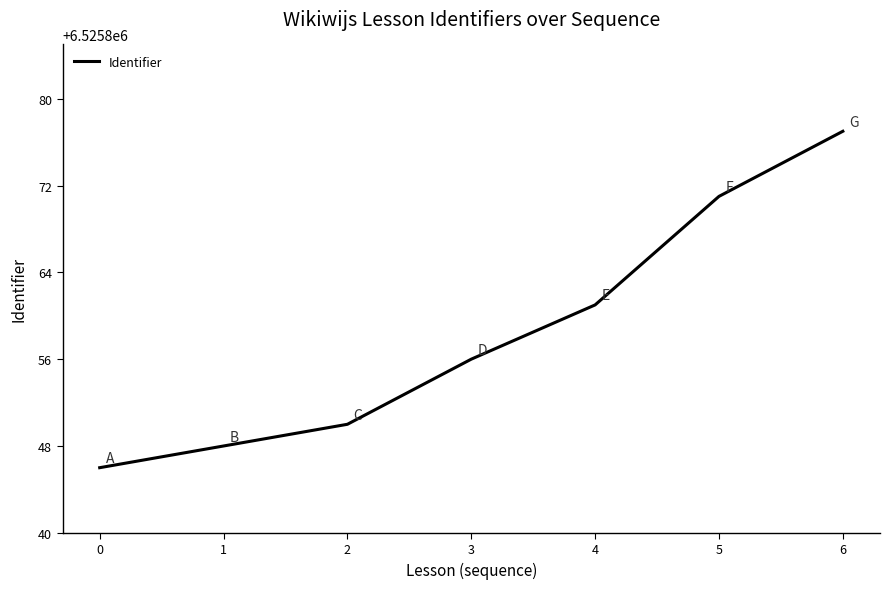

Reading left to right, list all the values displayed in this chart.

6525846	6525848	6525850	6525856	6525861	6525871	6525877